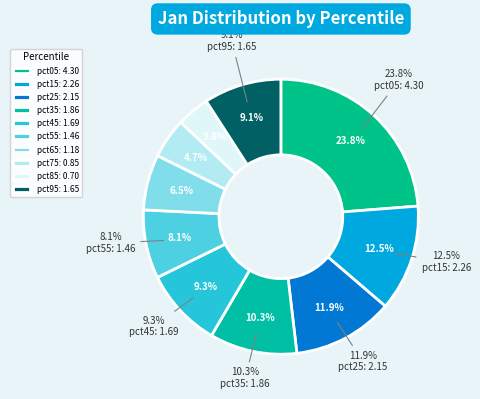

Is there a majority slice in this chart?

No